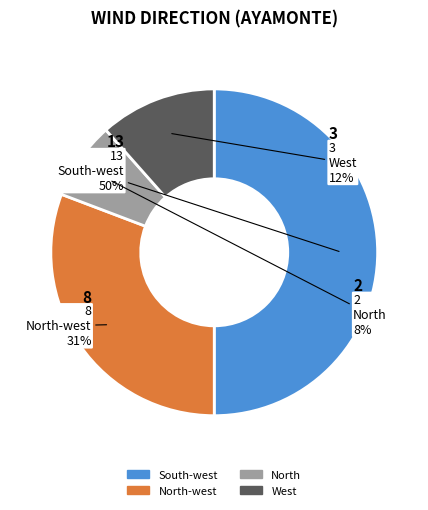

To the nearest percent, what is the difference between the largest and smallest slice percentages?

42%